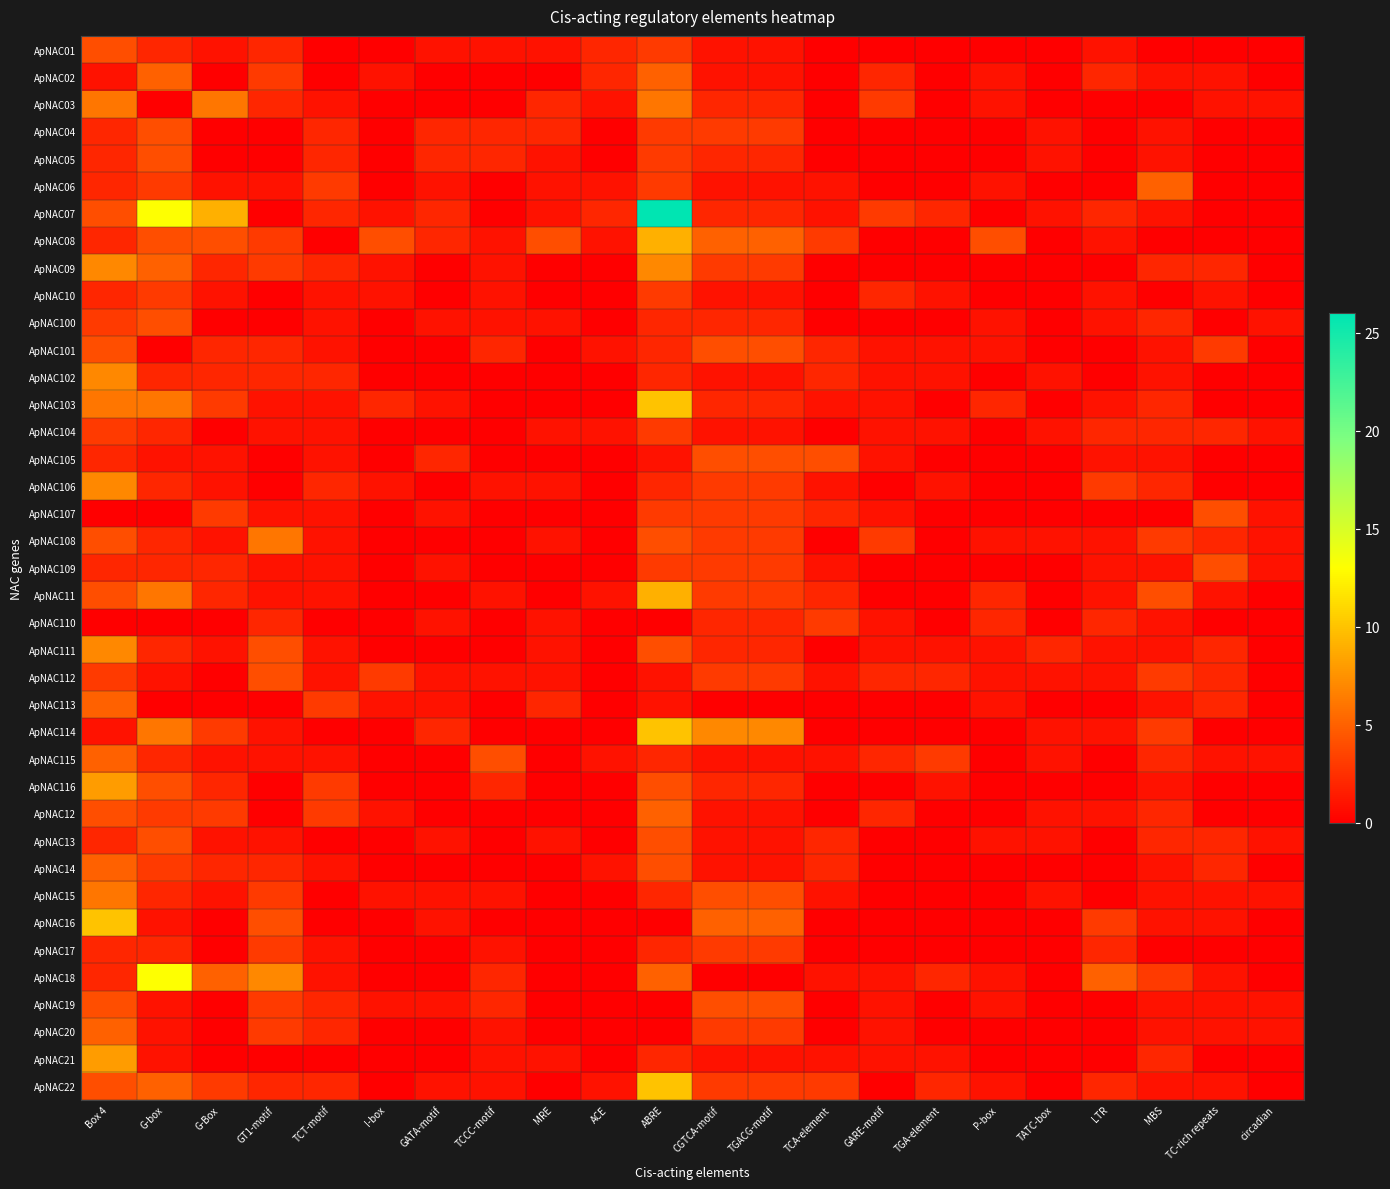

List the series in order of their peak value, highest first.

ApNAC07, ApNAC18, ApNAC103, ApNAC114, ApNAC16, ApNAC22, ApNAC08, ApNAC11, ApNAC116, ApNAC21, ApNAC09, ApNAC102, ApNAC106, ApNAC111, ApNAC03, ApNAC108, ApNAC15, ApNAC02, ApNAC06, ApNAC113, ApNAC115, ApNAC12, ApNAC14, ApNAC20, ApNAC01, ApNAC04, ApNAC05, ApNAC100, ApNAC101, ApNAC105, ApNAC107, ApNAC109, ApNAC112, ApNAC13, ApNAC19, ApNAC10, ApNAC104, ApNAC110, ApNAC17